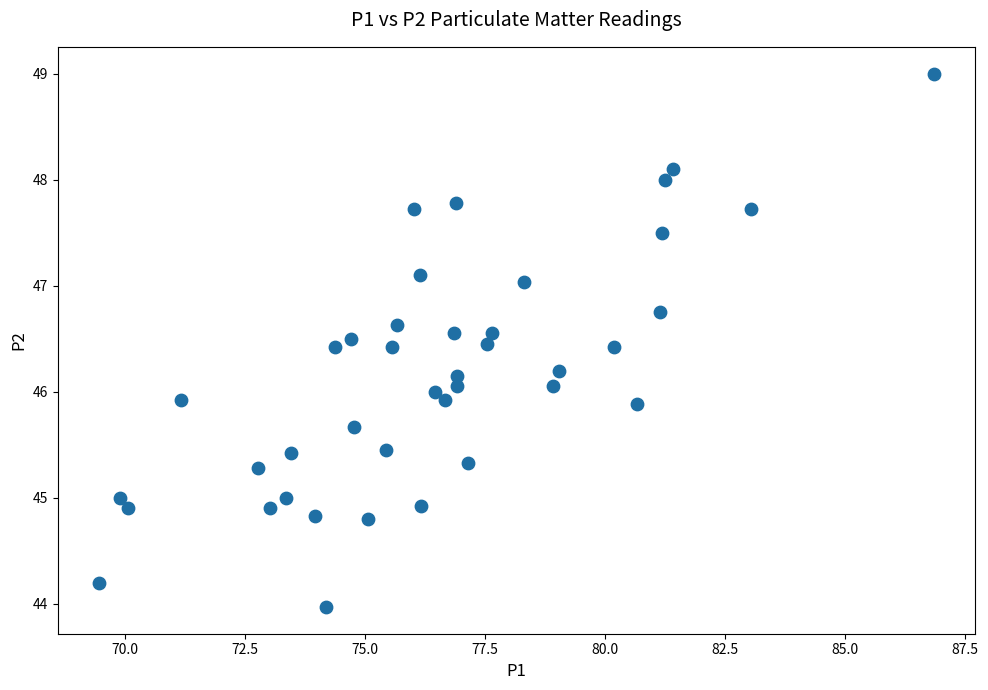

What is the range of X values (max minus min)?

17.4